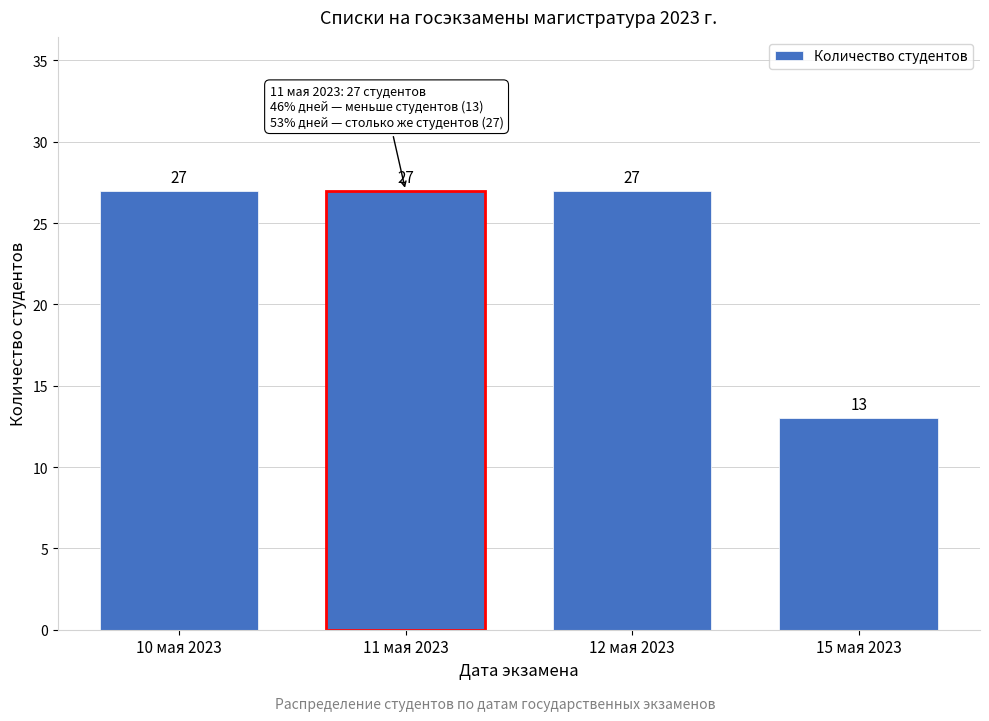

Reading right to left, extract all data points from this chart.

13	27	27	27